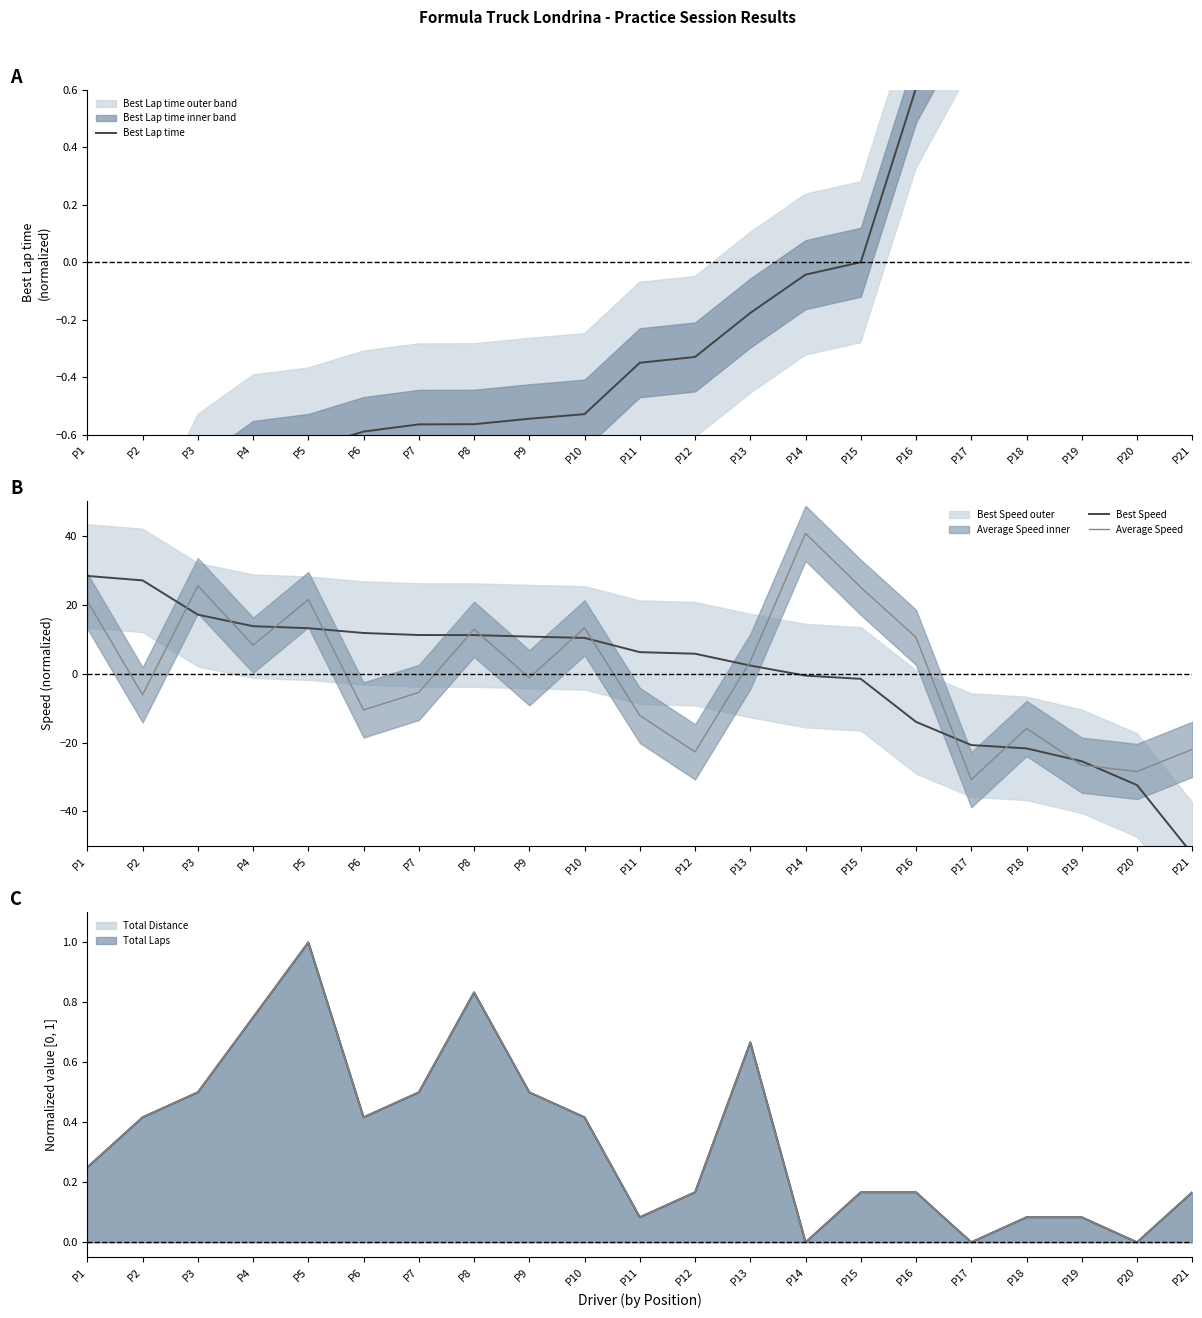

At which category is the sum across all series the highest?

P1